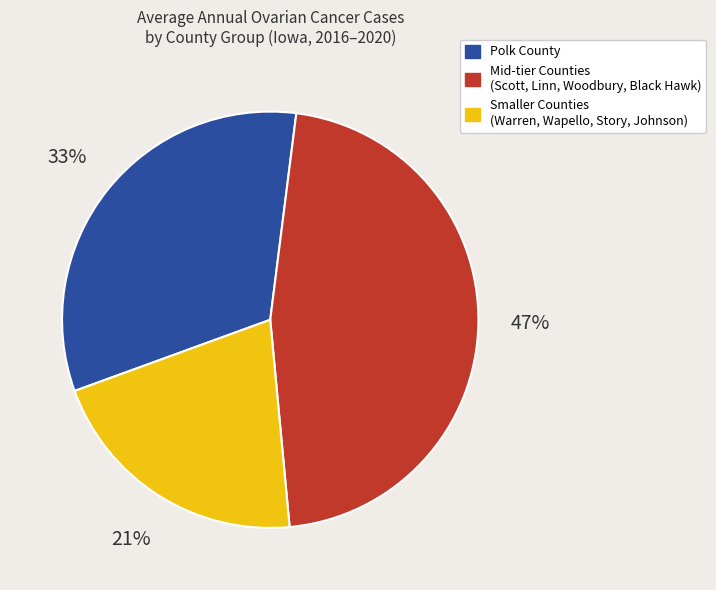

What is the smallest slice in the pie chart?

Smaller Counties (Warren, Wapello, Story, Johnson)